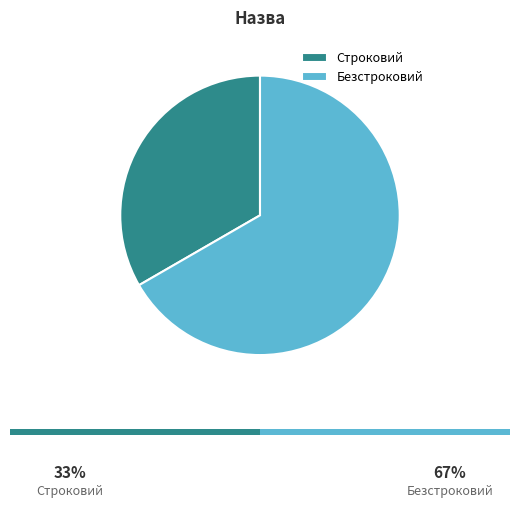

True or false: Строковий accounts for 33% of the total.

True